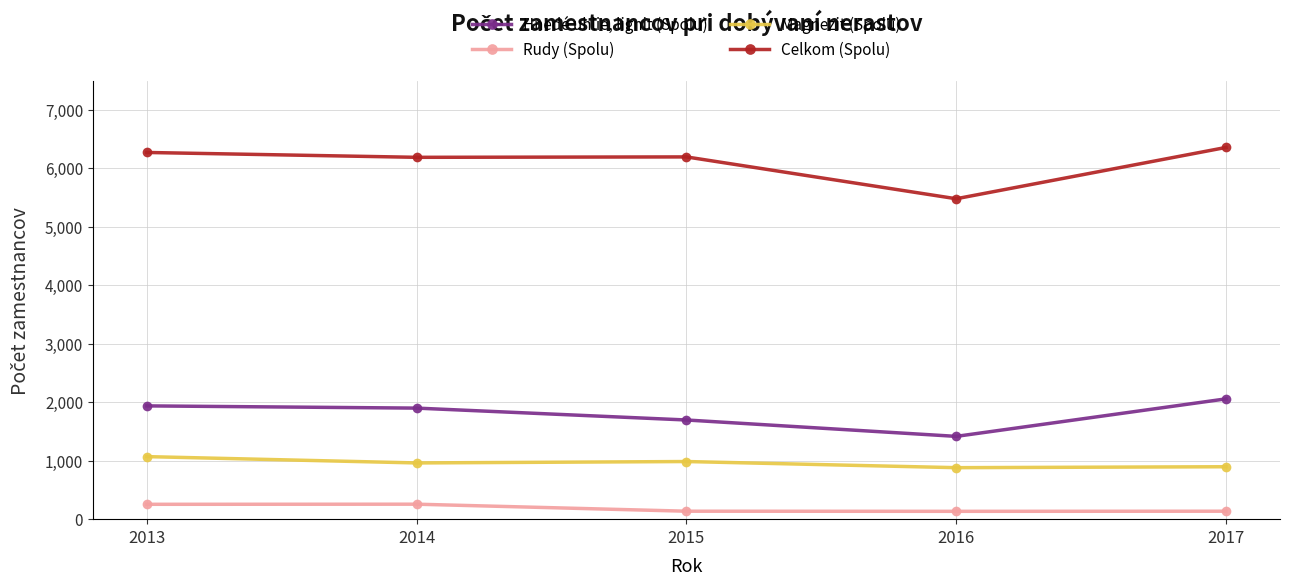

How many lines are shown in the chart?

4